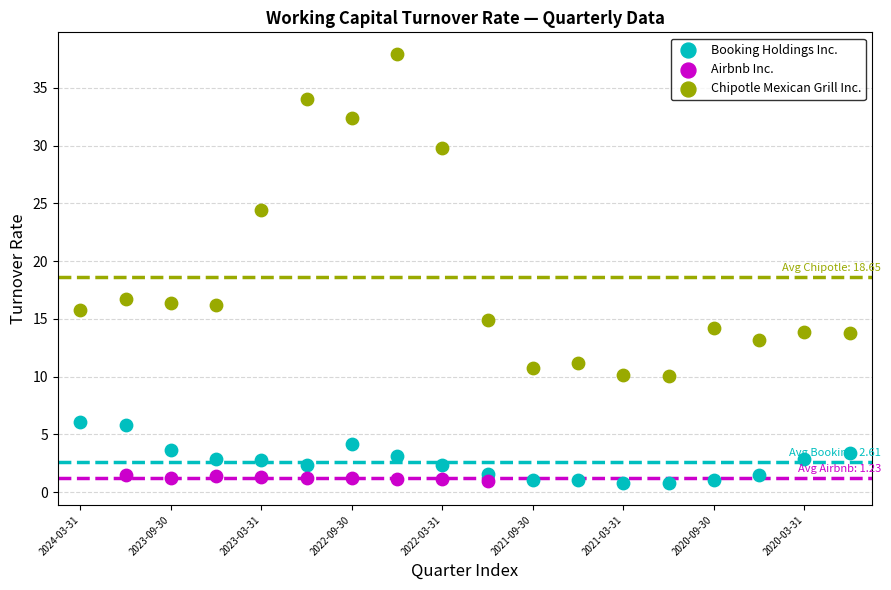

Which series contains the highest Y value?

Chipotle Mexican Grill Inc.